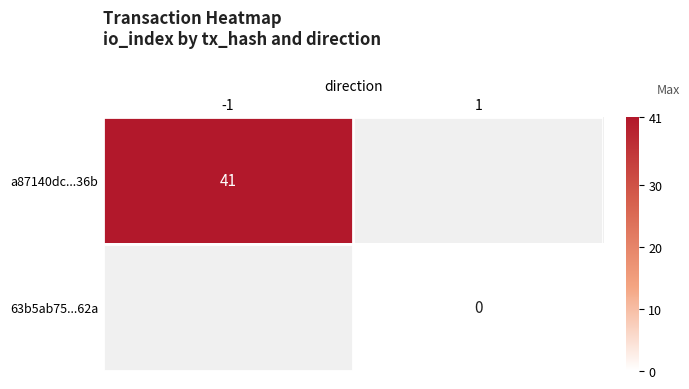

Rank the series by their maximum value, from highest to lowest.

a87140dc...36b, 63b5ab75...62a